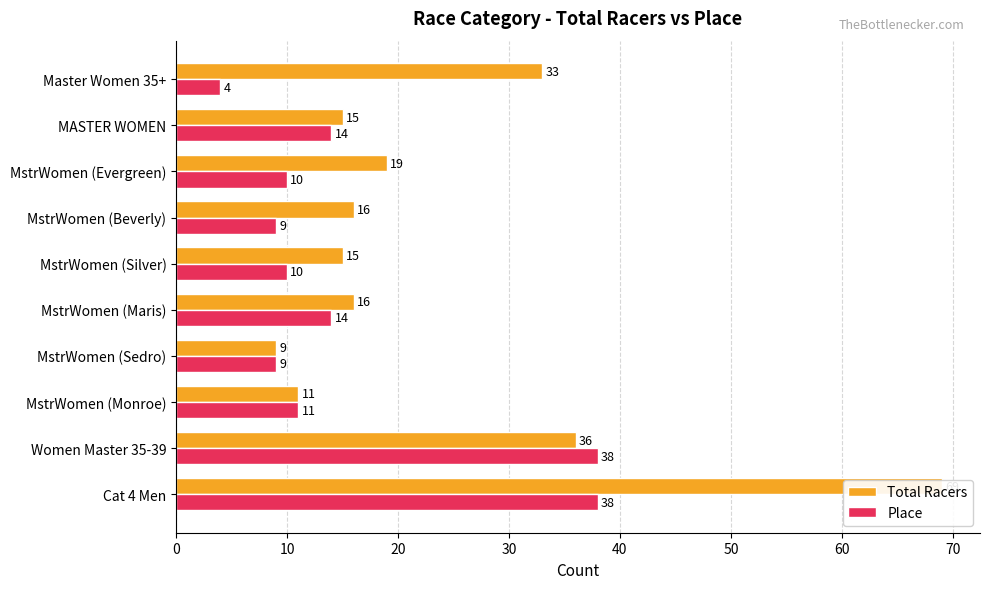

Is the value of Total Racers at 50 greater than the value of Place at 50?

Yes